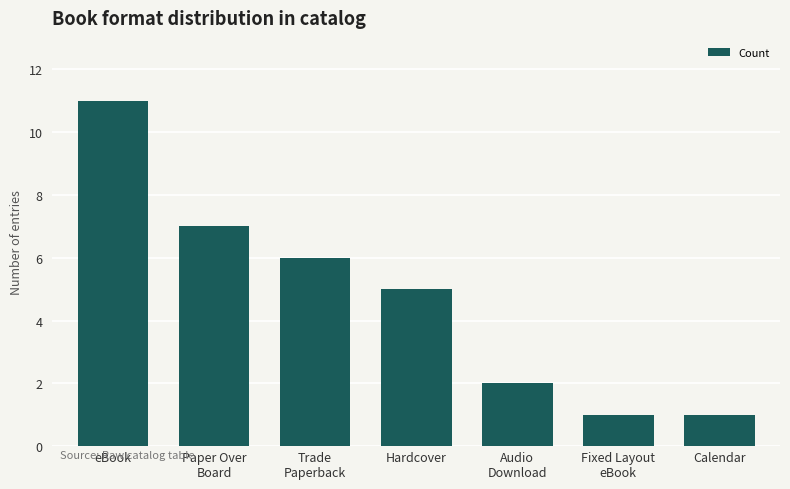

How many values are between 1 and 7?

6